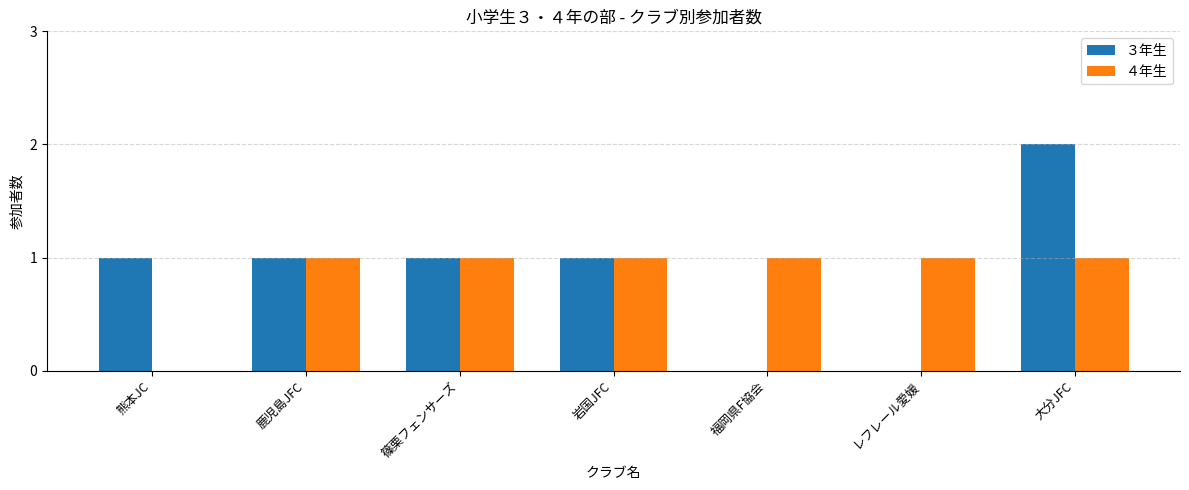

What is the average value of the ３年生 series?

1